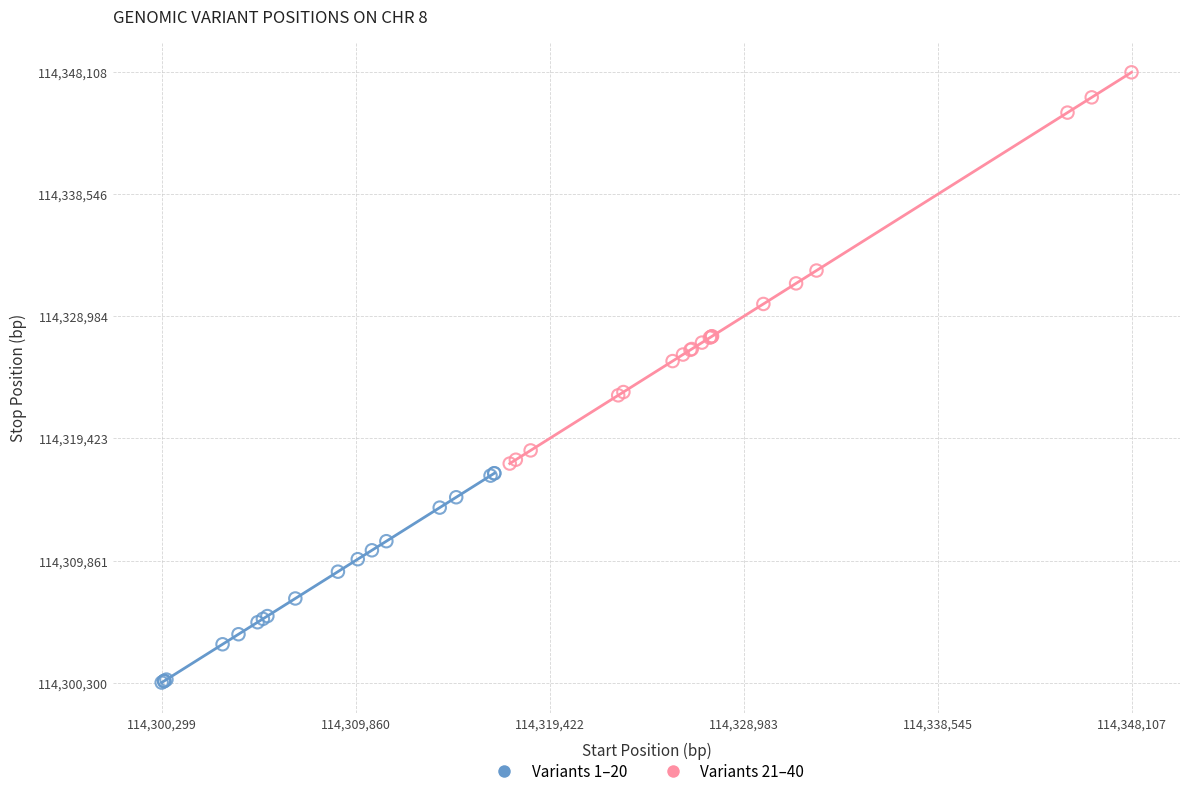

Which series has the widest spread of Y values?

Variants 21–40